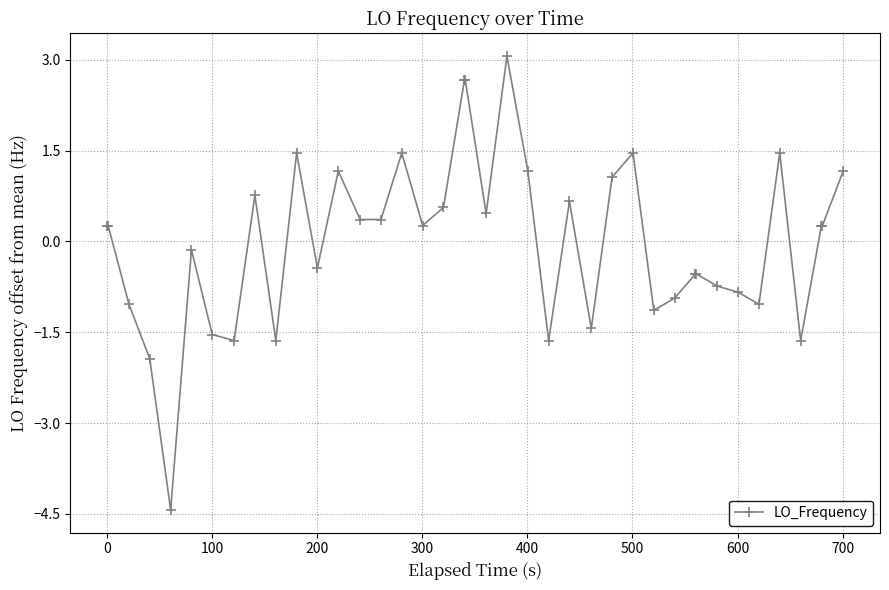

What is the greatest value displayed?

3.1